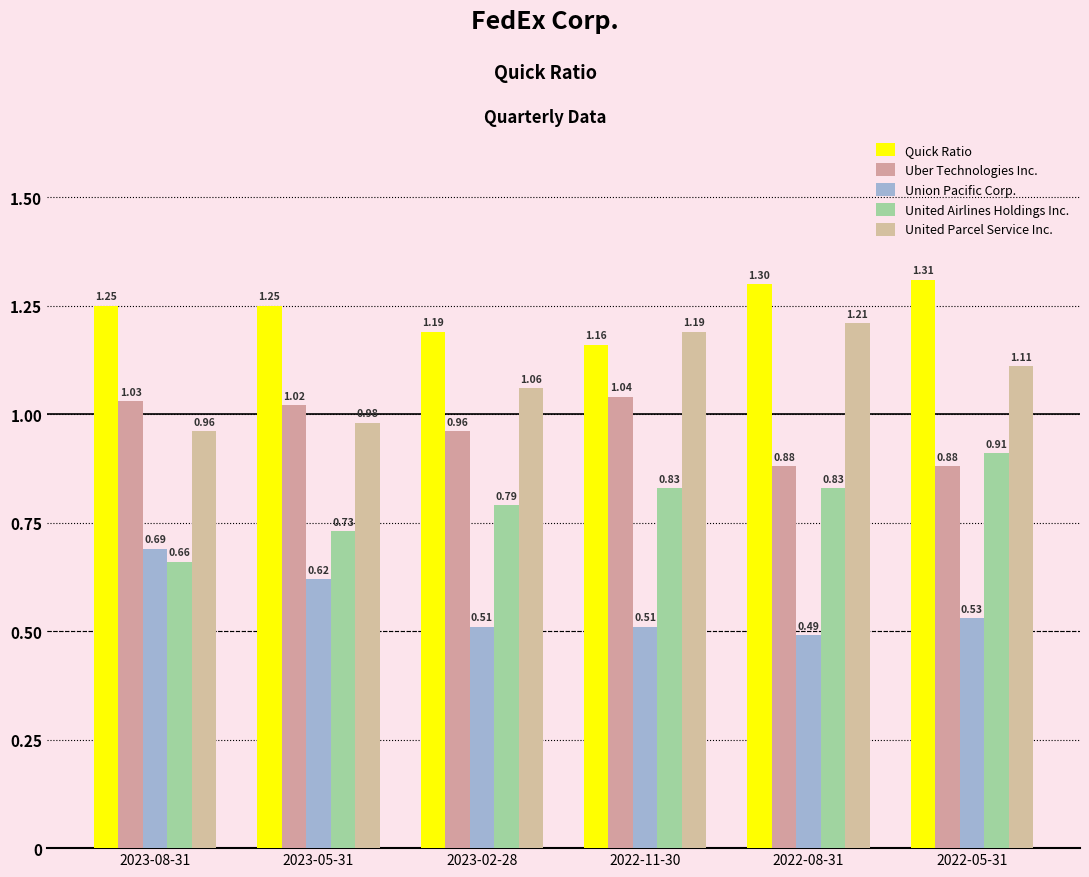

How many bars are there in each group?

5